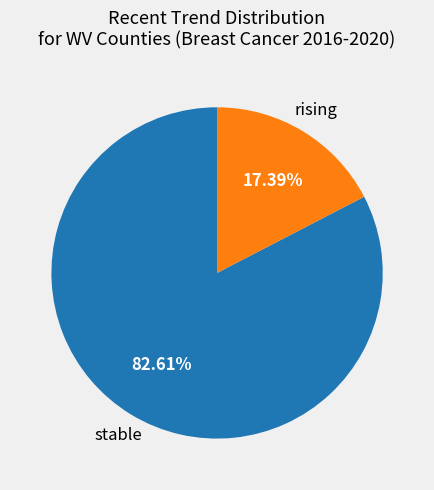

How many segments does this pie chart have?

2